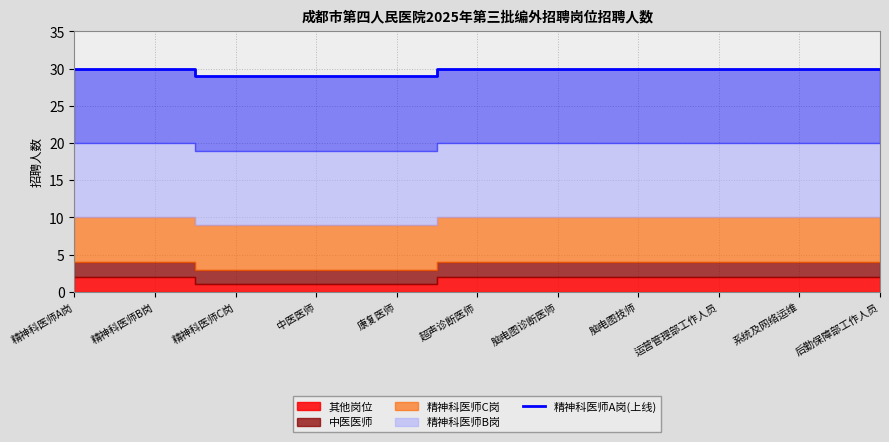

The chart shows a value of 30 at 运营管理部工作人员. True or false?

True